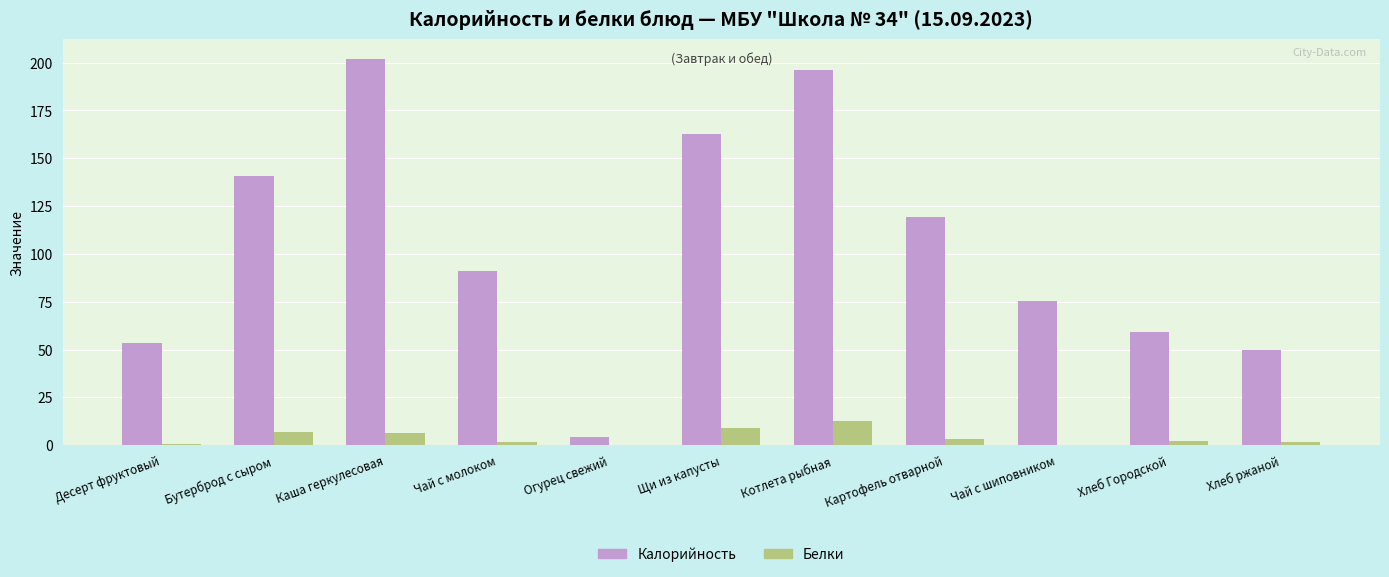

At which category does the chart reach its peak across all series?

Каша геркулесовая